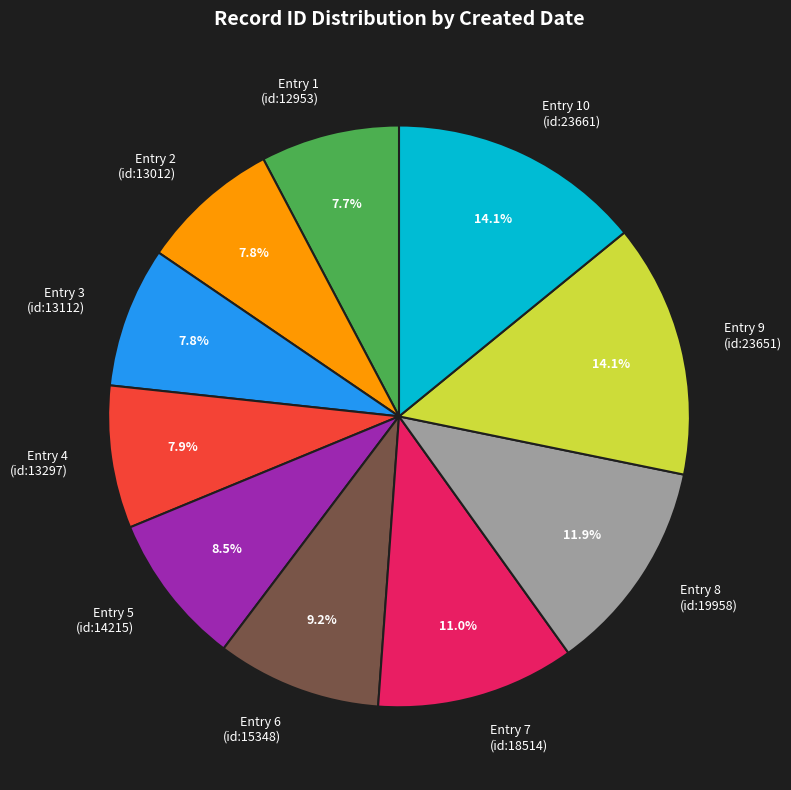

Between Entry 6 (id:15348) and Entry 3 (id:13112), which is larger?

Entry 6 (id:15348)